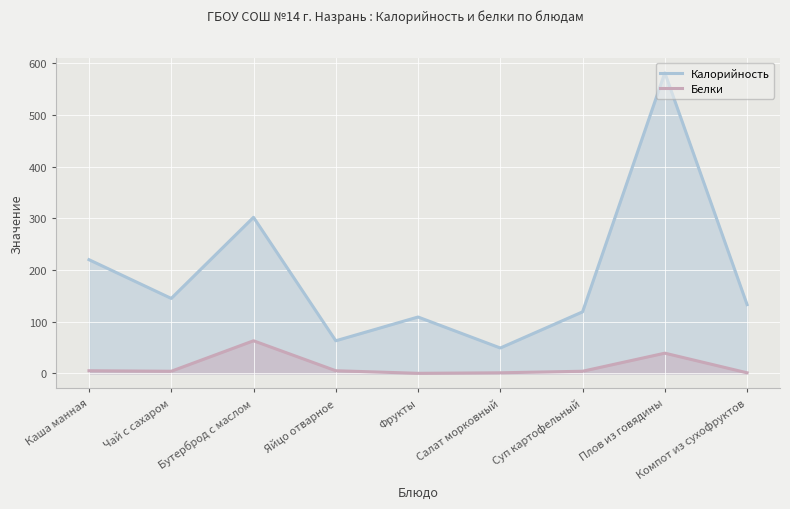

The value of Белки at Компот из сухофруктов is 1. True or false?

True